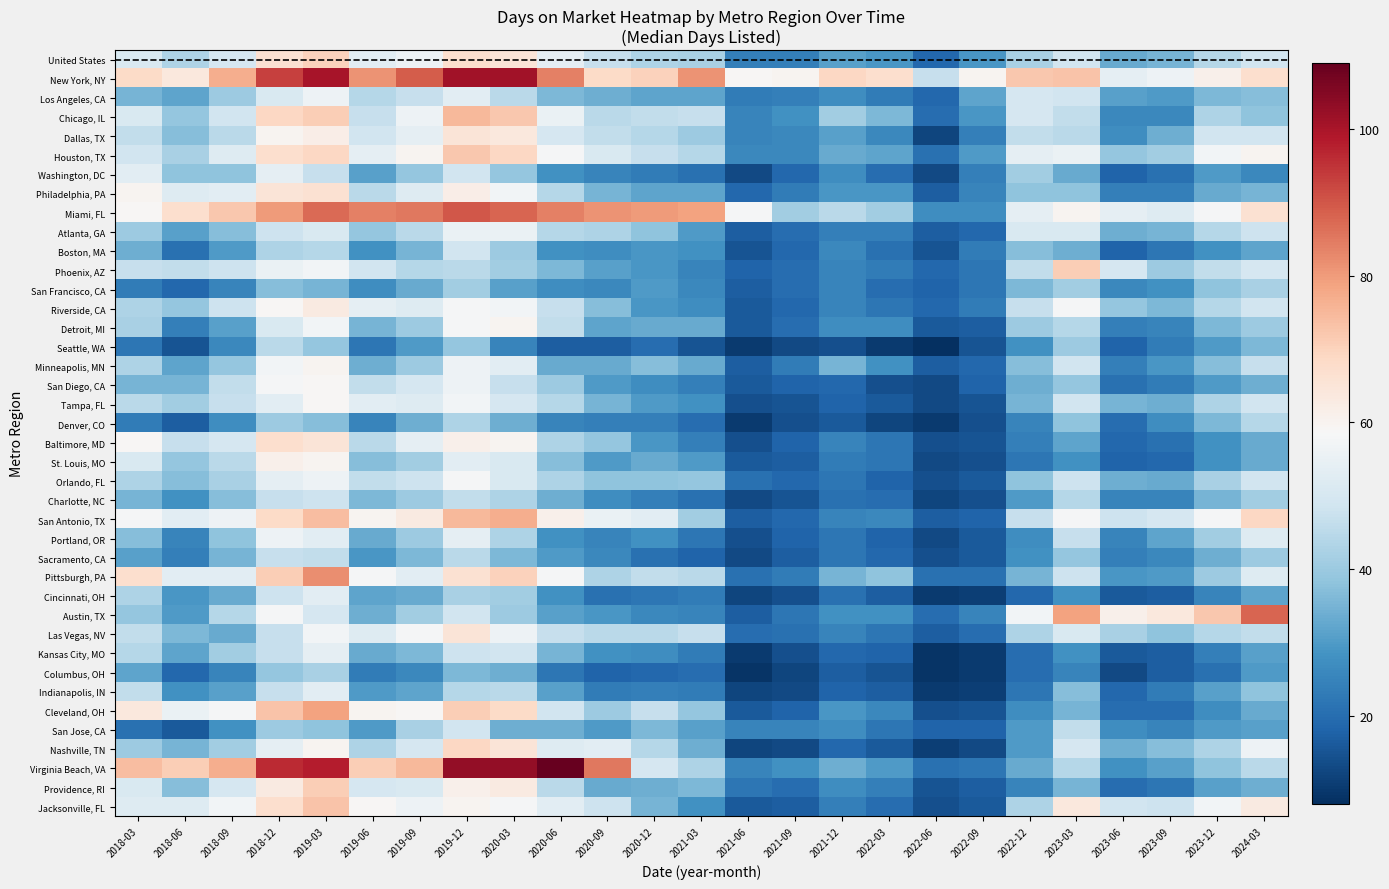

Rank the series by their maximum value, from lowest to highest.

San Francisco, CA, Columbus, OH, Denver, CO, Seattle, WA, Sacramento, CA, Charlotte, NC, Boston, MA, San Jose, CA, Cincinnati, OH, Indianapolis, IN, Washington, DC, Kansas City, MO, Atlanta, GA, Los Angeles, CA, Portland, OR, Orlando, FL, San Diego, CA, Tampa, FL, Detroit, MI, Minneapolis, MN, St. Louis, MO, Riverside, CA, Dallas, TX, Las Vegas, NV, Philadelphia, PA, Baltimore, MD, Nashville, TN, United States, Phoenix, AZ, Providence, RI, Houston, TX, Jacksonville, FL, Chicago, IL, San Antonio, TX, Cleveland, OH, Pittsburgh, PA, Austin, TX, Miami, FL, New York, NY, Virginia Beach, VA